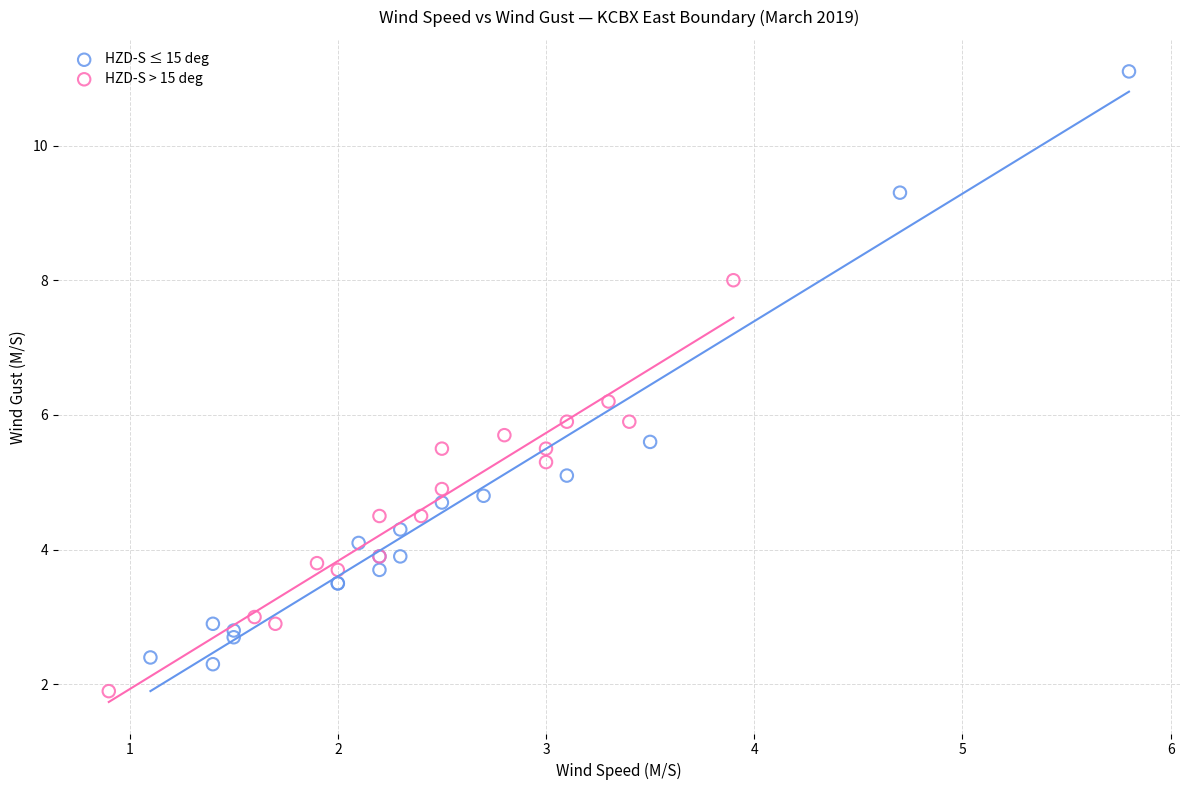

Which series has the widest spread of Y values?

HZD-S ≤ 15 deg